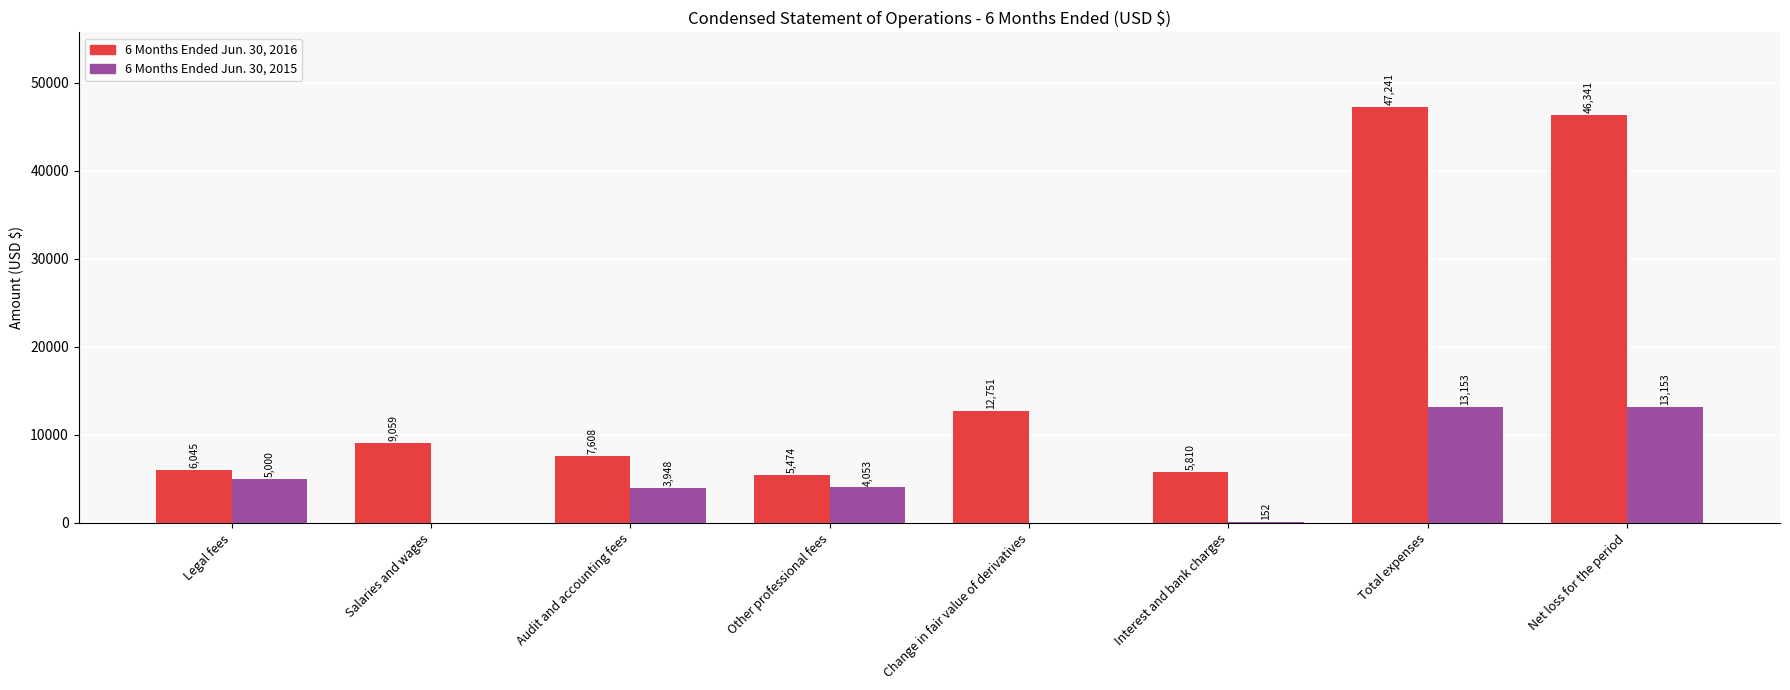

The 6 Months Ended Jun. 30, 2016 series shows 5474 at Other professional fees. True or false?

True